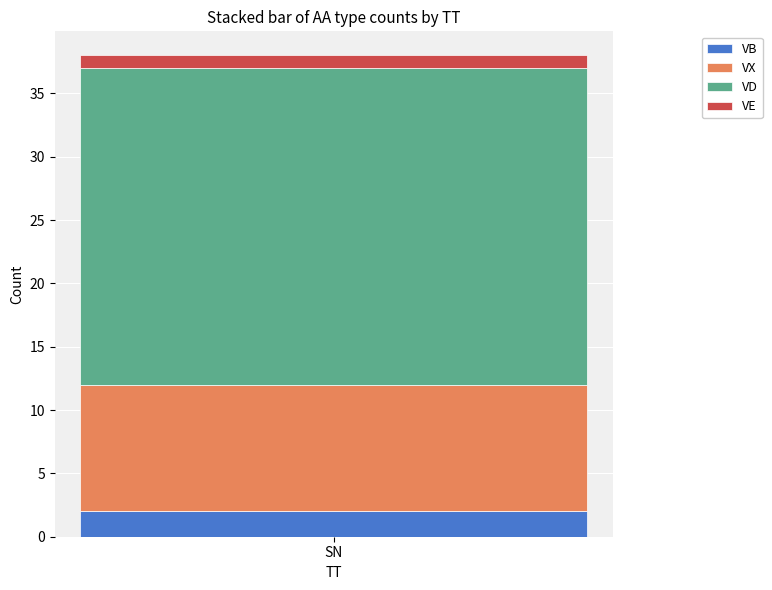

What is the maximum value for VB?

2